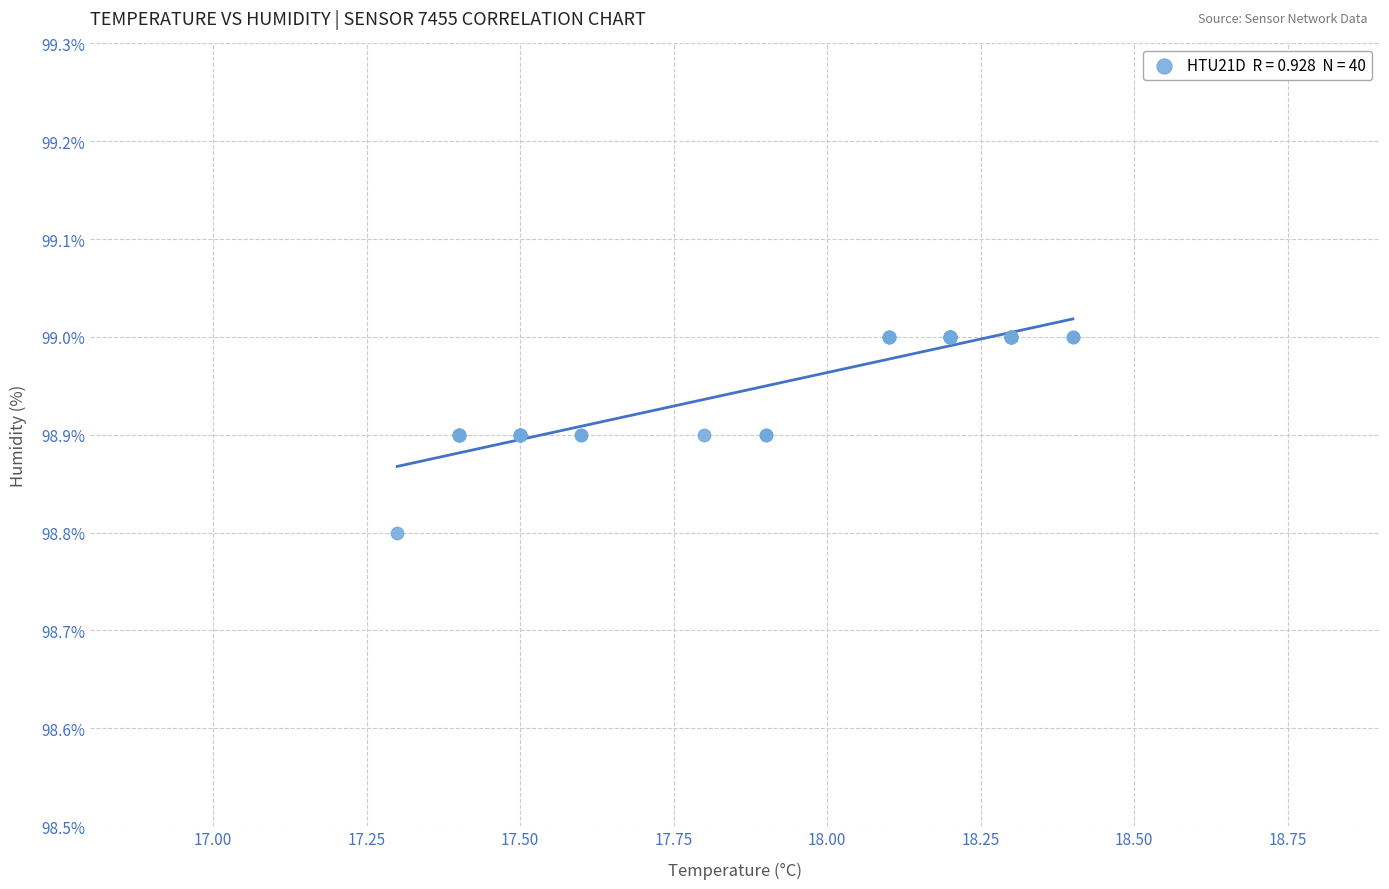

What Y value in the scatter plot is closest to 98?

98.8